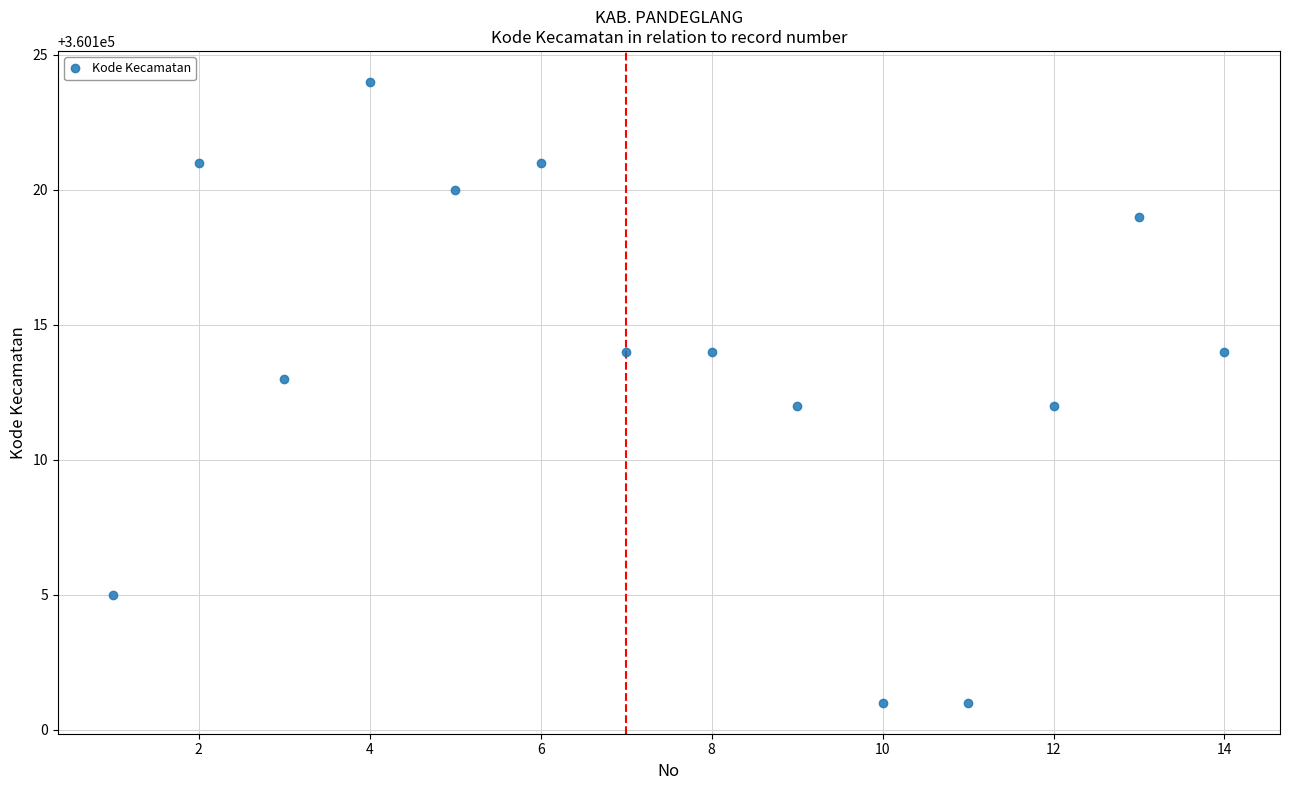

What is the range of X values (max minus min)?

13